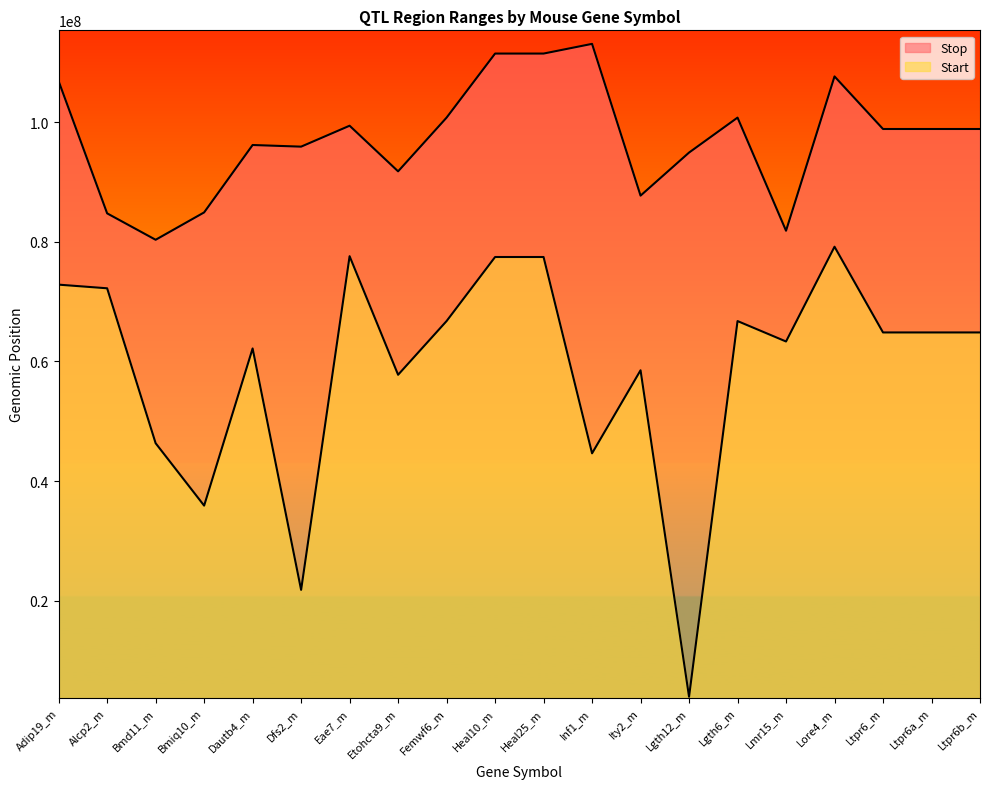

At which category does the chart reach its peak across all series?

Inf1_m